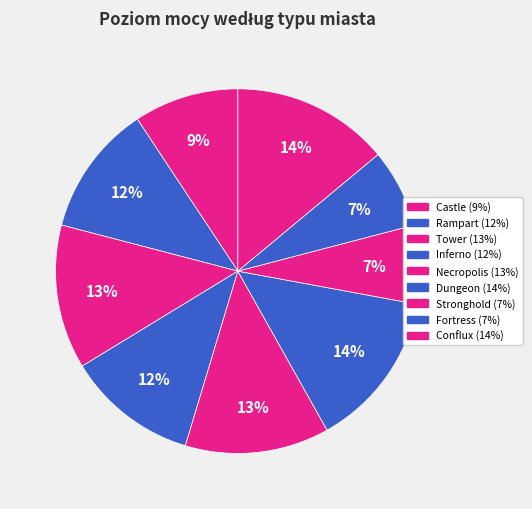

How many segments does this pie chart have?

9